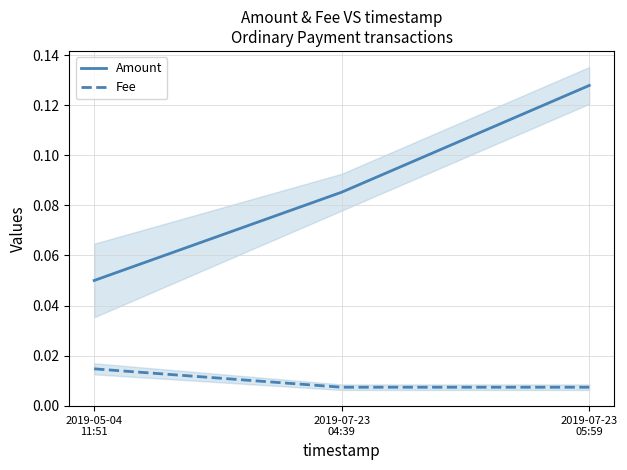

What value does the Amount series have at 2019-05-04
11:51?

0.1